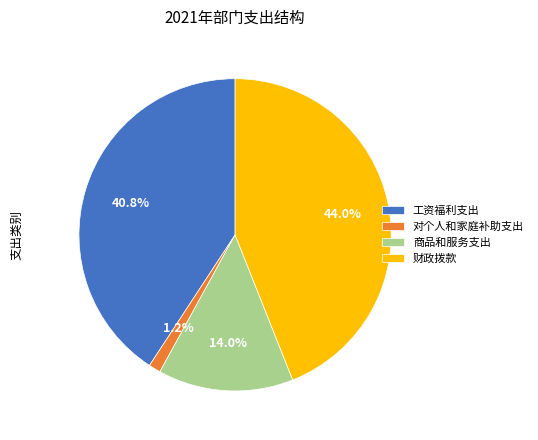

Combined, what portion of the pie is 对个人和家庭补助支出 and 工资福利支出?

42.0%